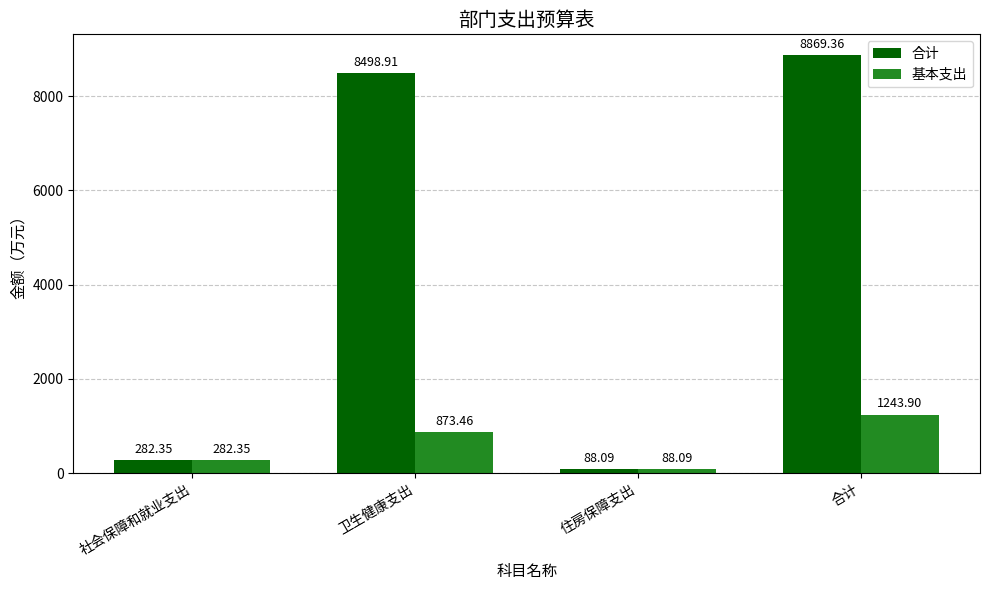

What is the average value of the 基本支出 series?

622.0